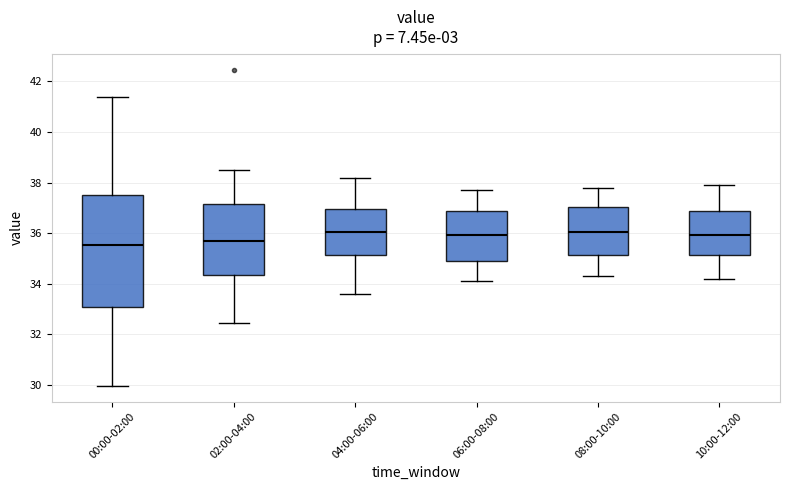

Reading left to right, transcribe this box plot: for each box, give where its median line is, the range the box spans, and where its two whiskers end, as read against the y-axis. The values are not printed on the chart, so give them approximately, as read against the axis.

00:00-02:00: median 35.6, box 33.0 to 37.6, whiskers 30.0 to 41.4
02:00-04:00: median 35.8, box 34.4 to 37.2, whiskers 32.4 to 38.6
04:00-06:00: median 36.0, box 35.2 to 37.0, whiskers 33.6 to 38.2
06:00-08:00: median 36.0, box 35.0 to 36.8, whiskers 34.2 to 37.8
08:00-10:00: median 36.0, box 35.2 to 37.0, whiskers 34.4 to 37.8
10:00-12:00: median 36.0, box 35.2 to 36.8, whiskers 34.2 to 38.0